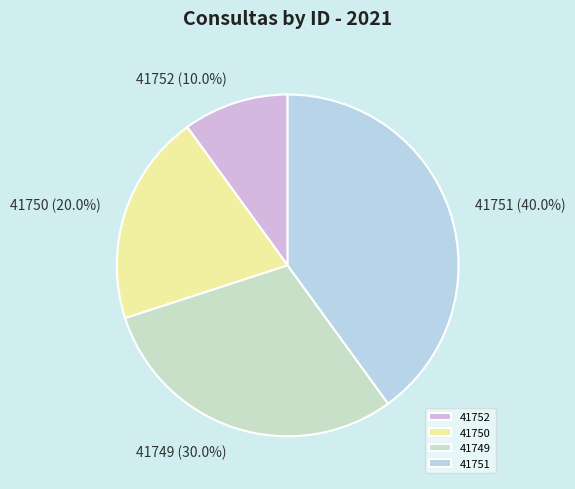

Which has a higher value, 41750 or 41751?

41751